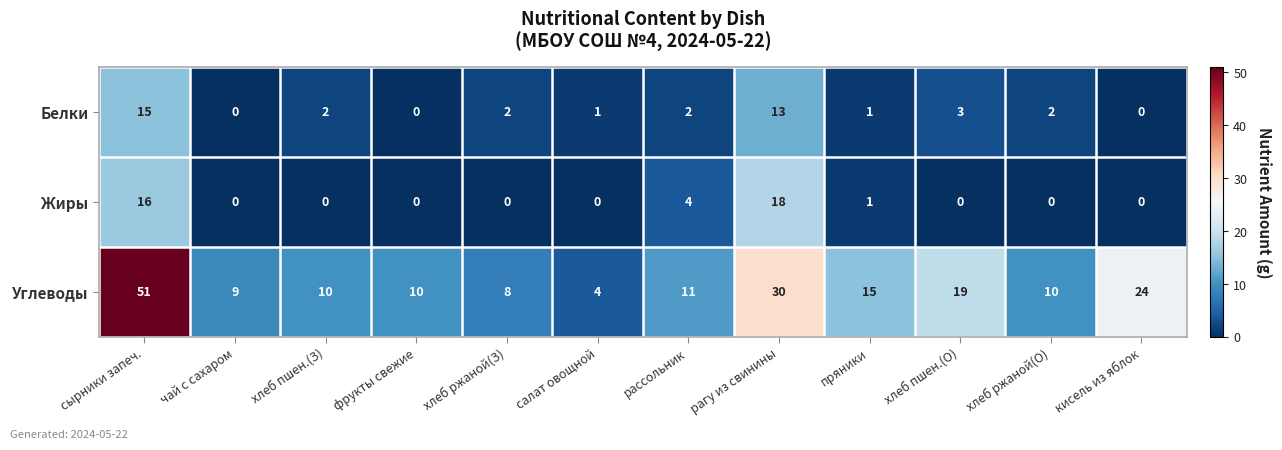

True or false: Углеводы has a value of 6 at кисель из яблок.

False